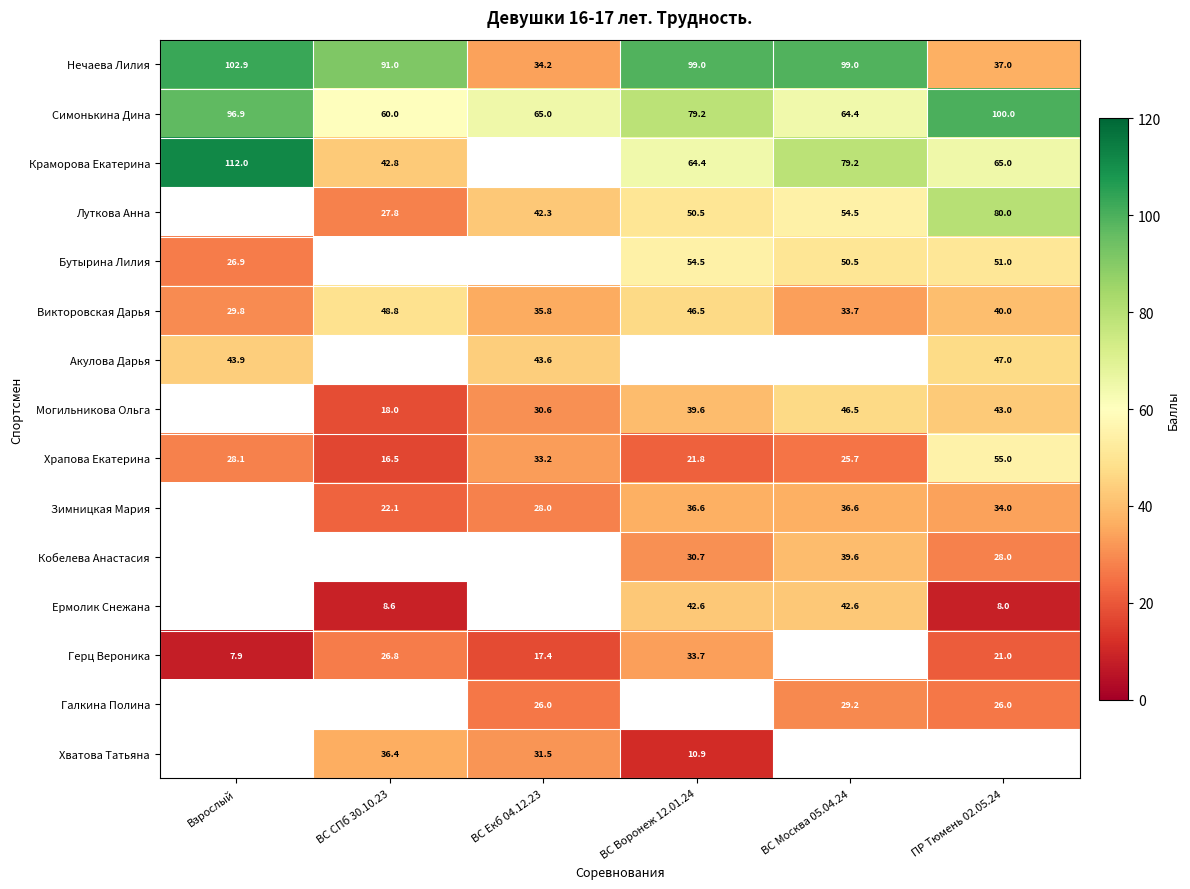

What is the difference between the maximum and minimum values in the Симонькина Дина series?

40.0